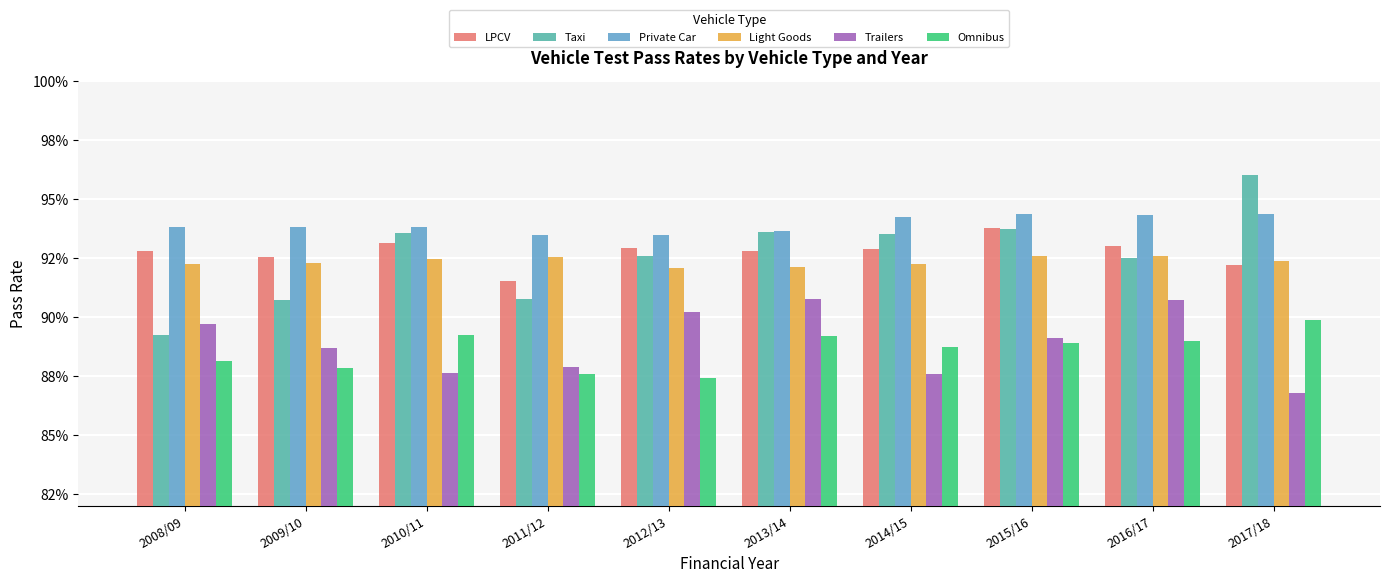

Does the chart contain any negative values?

No